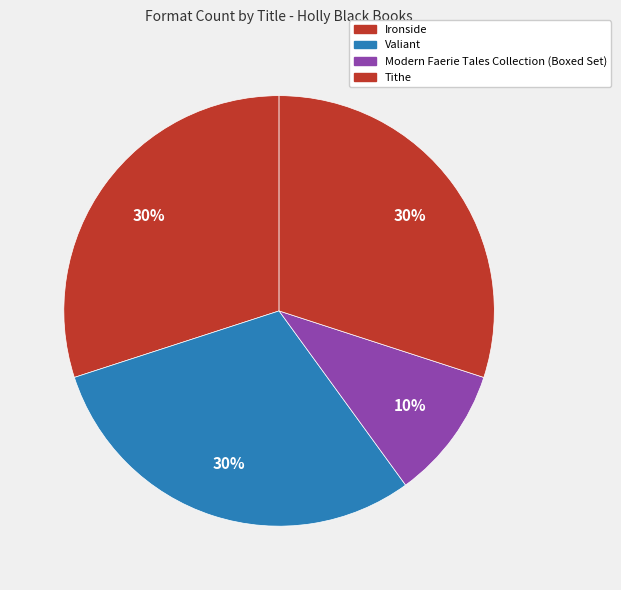

How many segments does this pie chart have?

4